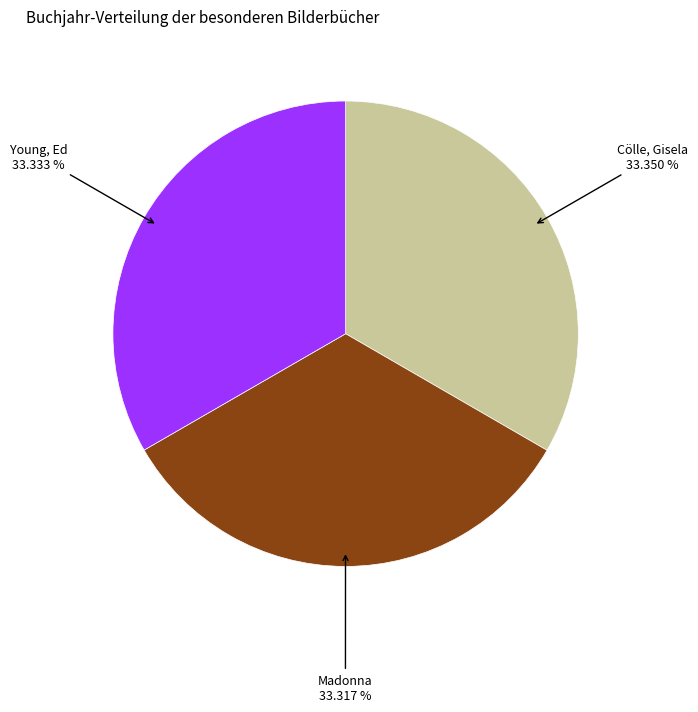

Is there any slice that represents more than half of the pie?

No